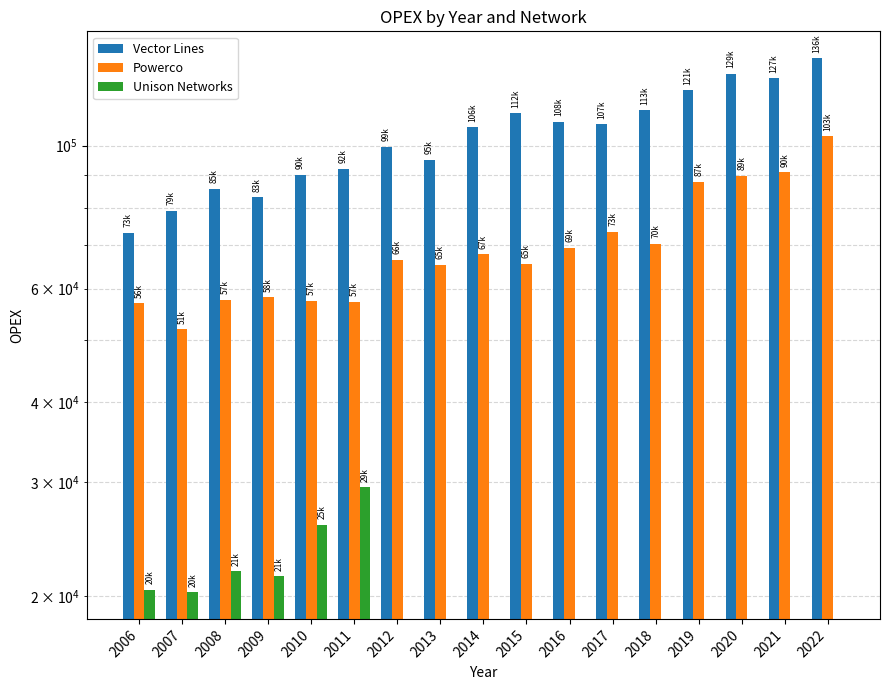

Are the bars grouped side by side (vs. stacked)?

Yes